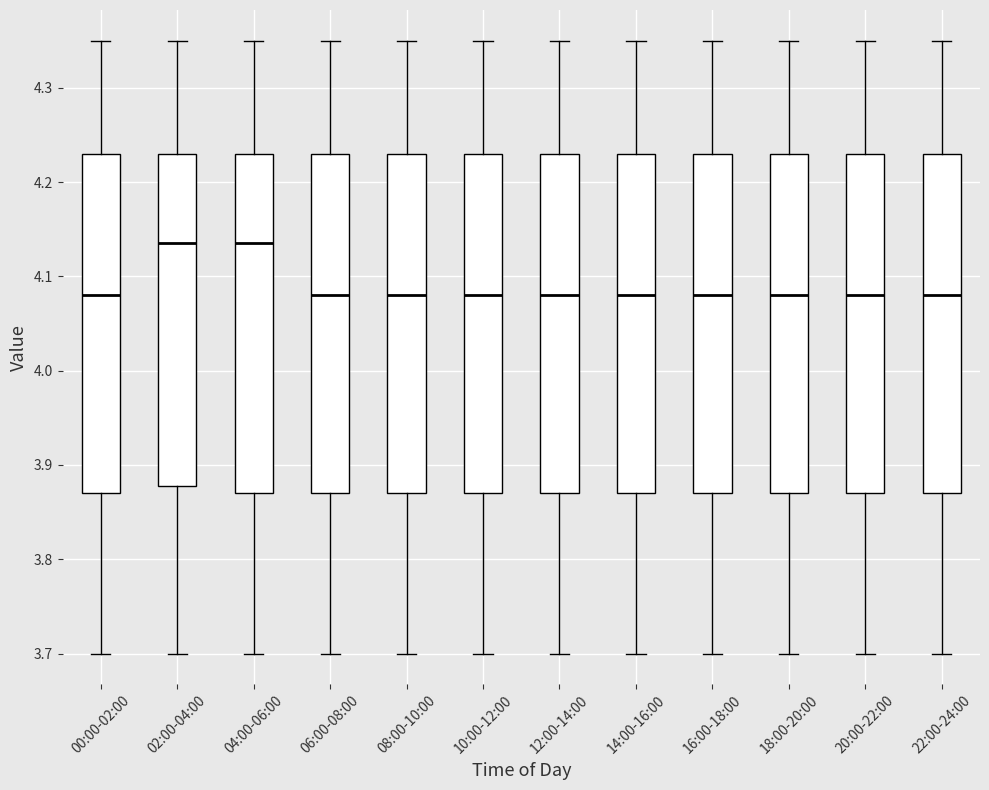

Where is the lower edge of the box for 16:00-18:00 on the y-axis? The values are not printed on the chart, so give them approximately, as read against the axis.

3.87